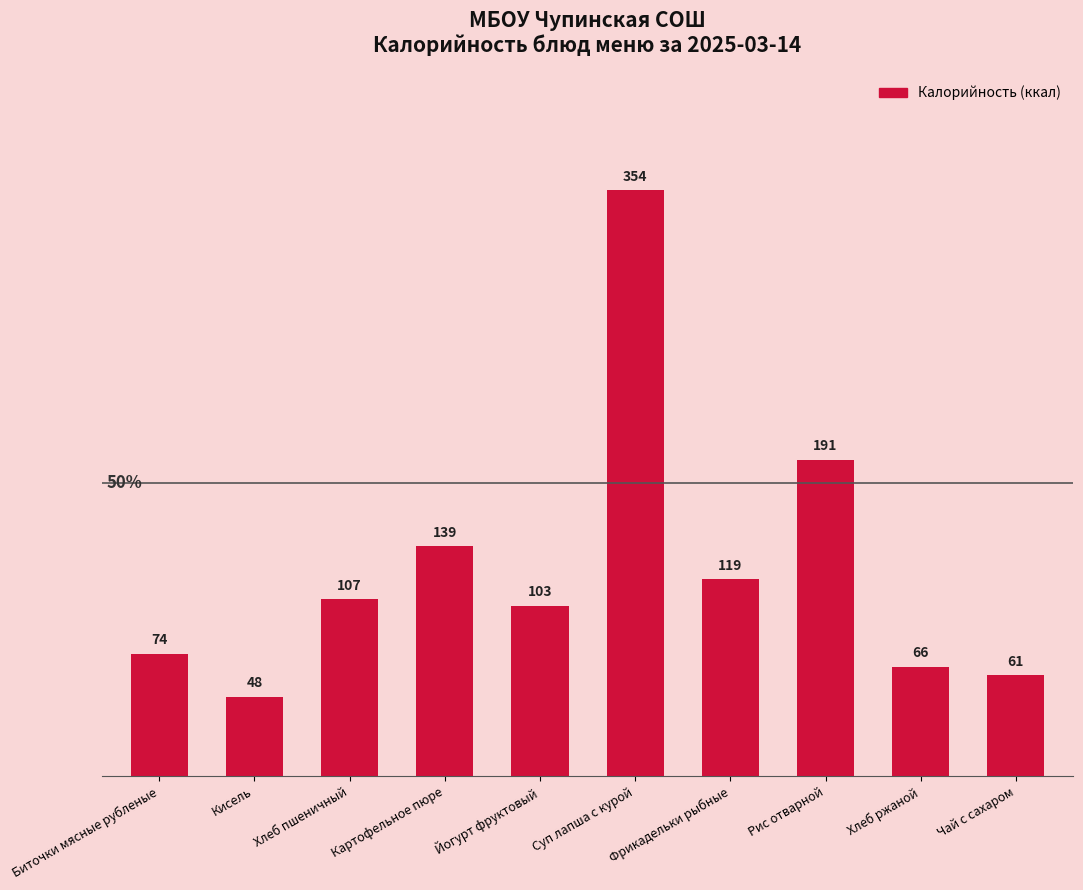

What is the label of the 2nd bar from the left?

Кисель